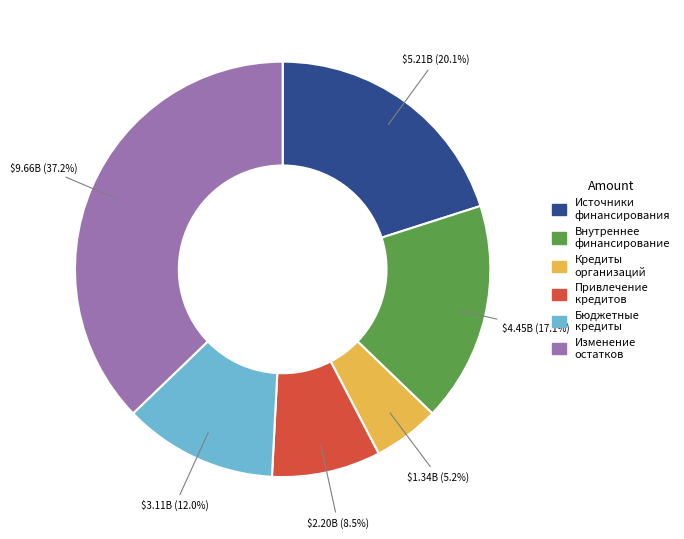

Is the sum of Привлечение кредитов and Бюджетные кредиты greater than half?

No